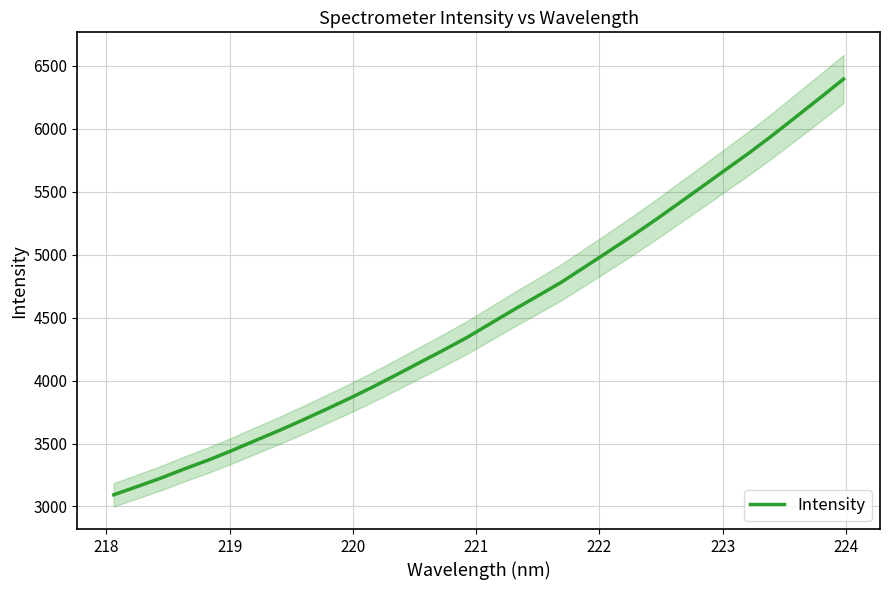

The value at 25 is 7642.5. True or false?

False